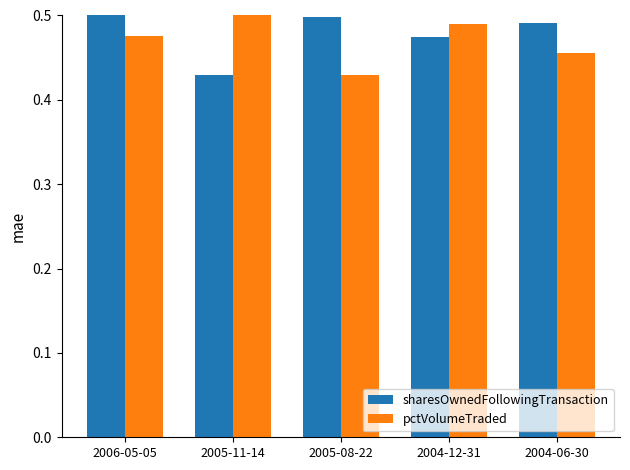

Reading left to right, extract all data points from this chart.

sharesOwnedFollowingTransaction: 0.5	0.4	0.5	0.5	0.5
pctVolumeTraded: 0.5	0.5	0.4	0.5	0.5